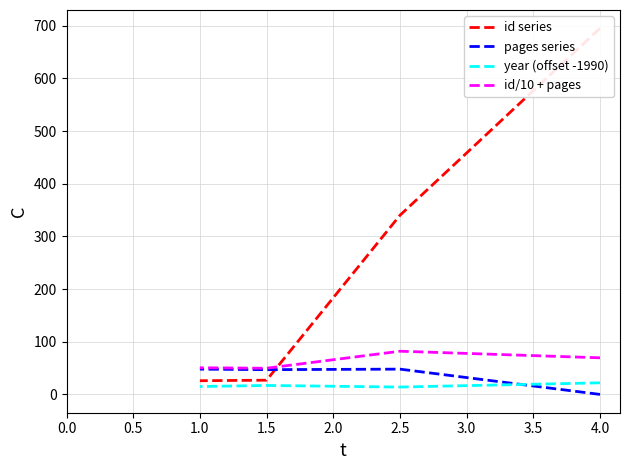

What is the sum of all id series values?

1088.0